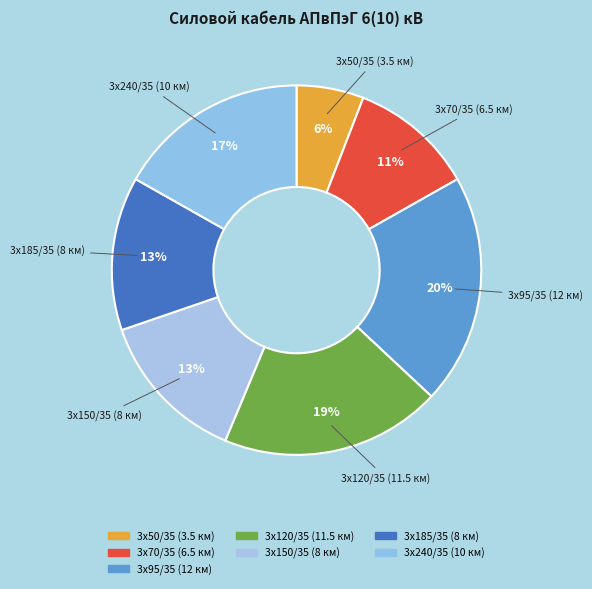

What is the ratio of the value at 3х240/35 (10 км) to the value at 3х120/35 (11.5 км)?

0.9